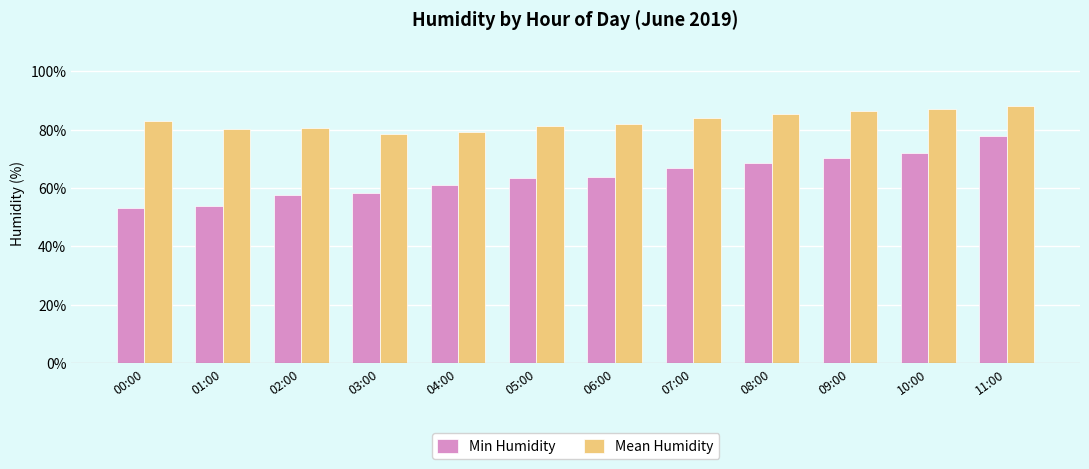

True or false: Mean Humidity has a value of 119.1 at 03:00.

False